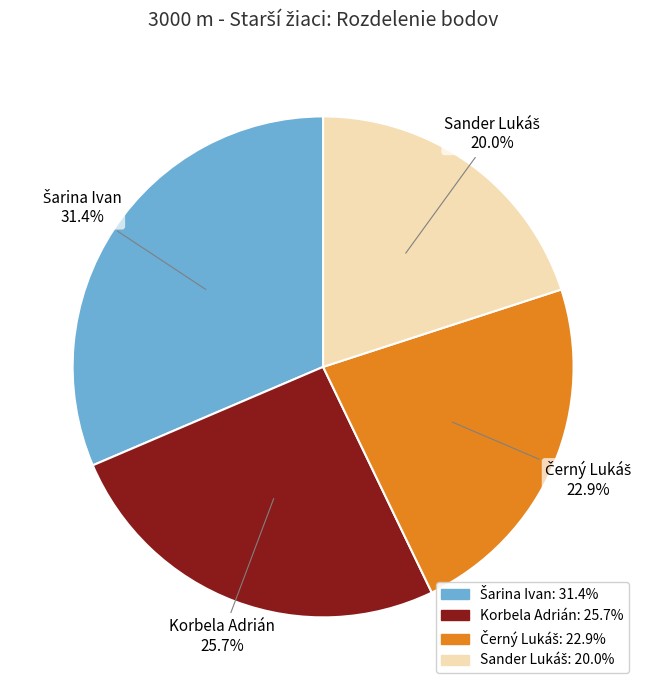

Is there any slice that represents more than half of the pie?

No